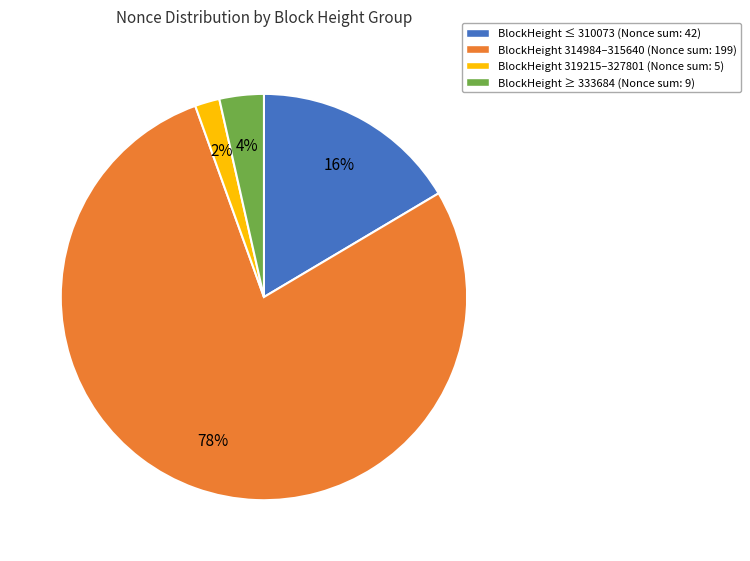

To the nearest percent, what is the difference between the largest and smallest slice percentages?

76%